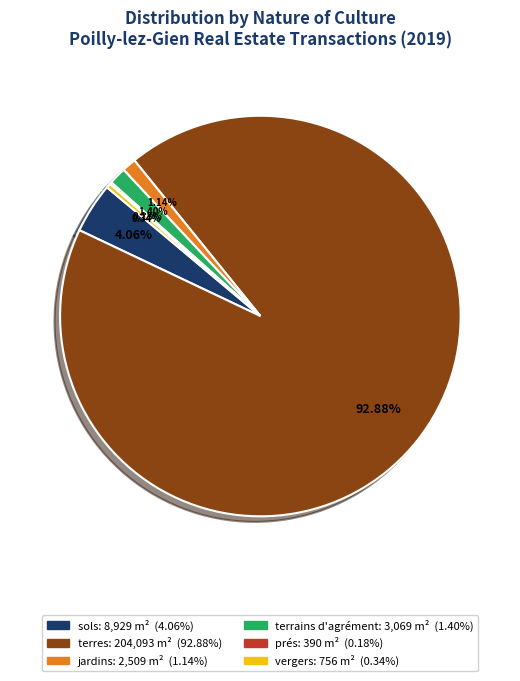

What is the largest slice in the pie chart?

terres